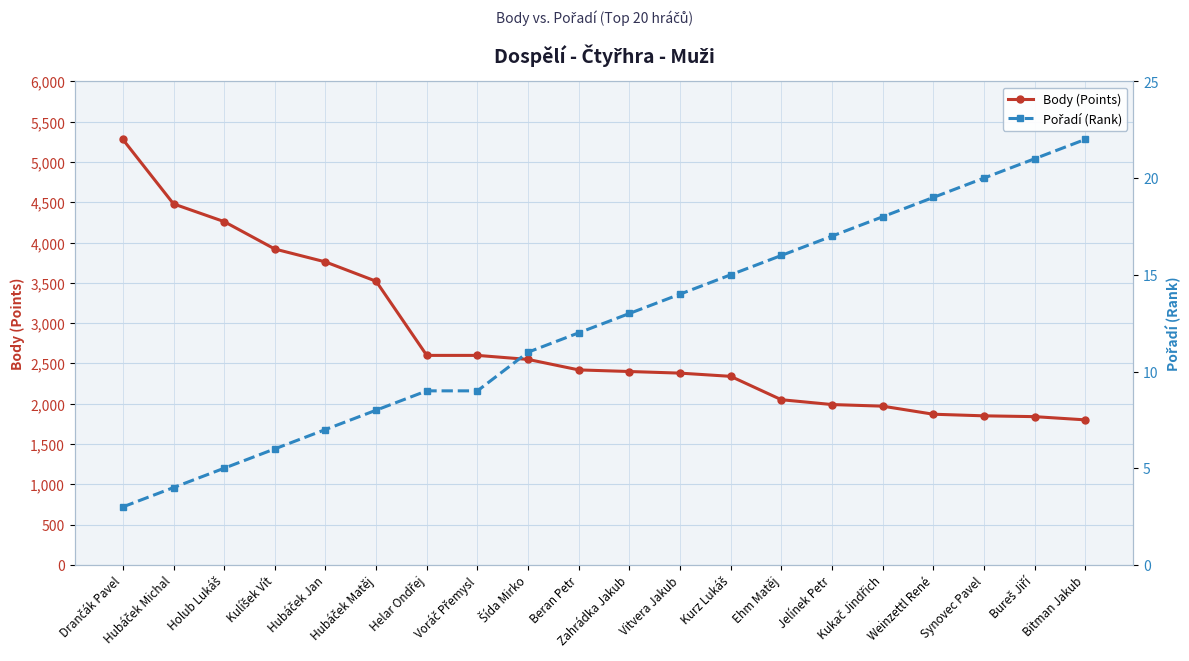

The value of Body (Points) at Ehm Matěj is 3523. True or false?

False